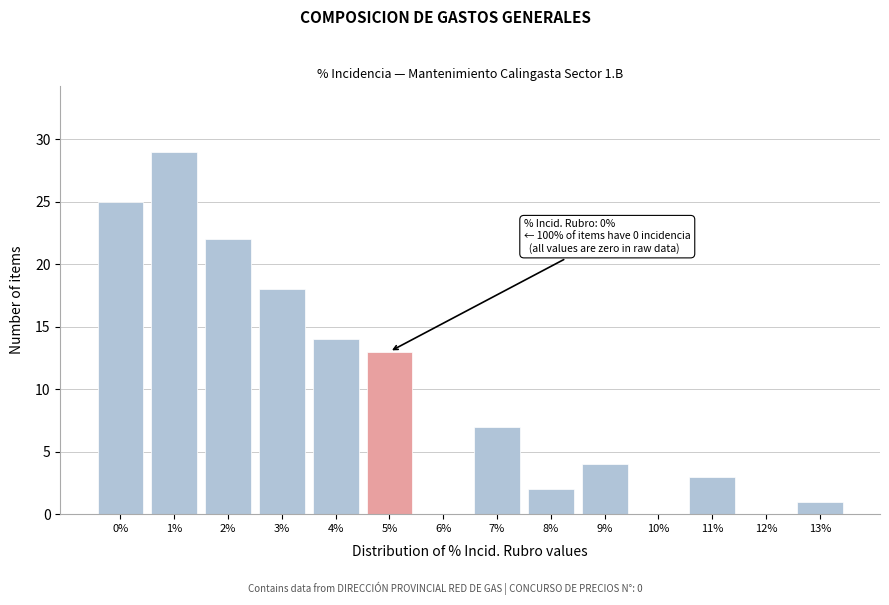

Reading left to right, list all the values displayed in this chart.

0%=25	1%=29	2%=22	3%=18	4%=14	5%=13	6%=0	7%=7	8%=2	9%=4	10%=0	11%=3	12%=0	13%=1